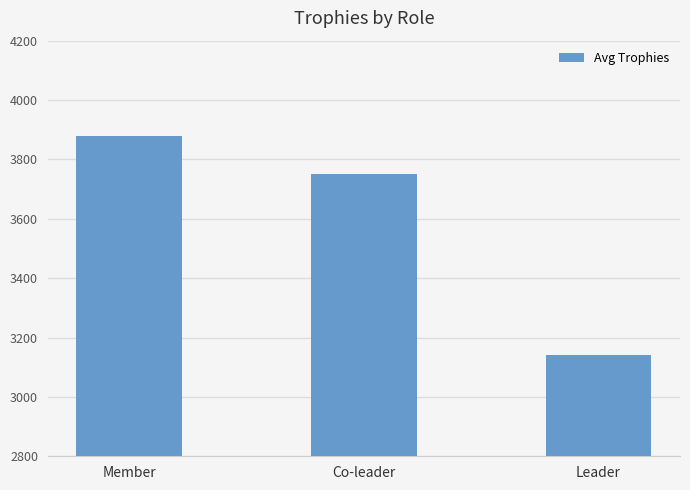

Which label corresponds to the smallest value in the chart?

Leader